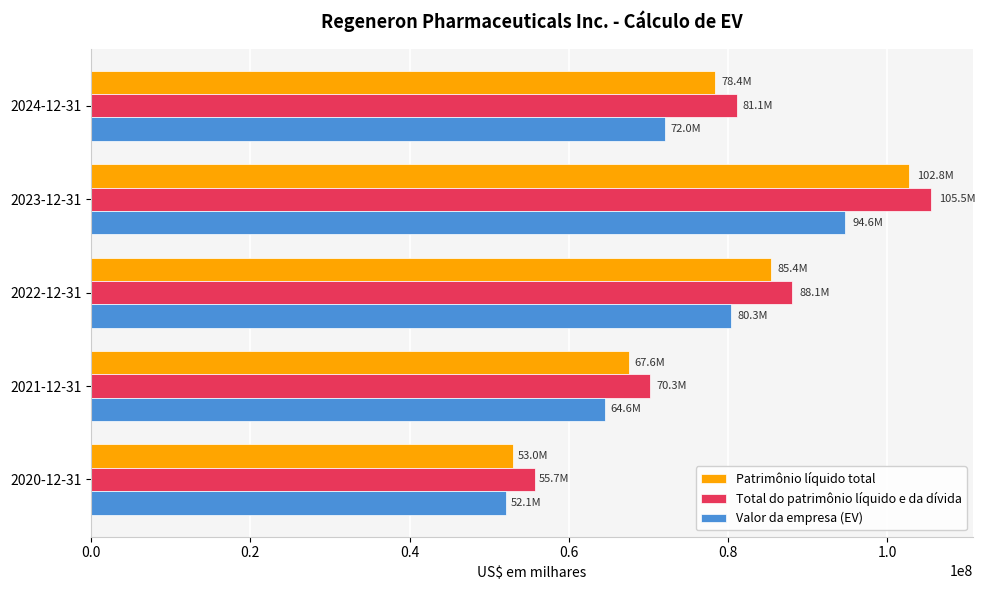

At which label does Total do patrimônio líquido e da dívida reach its peak?

2023-12-31